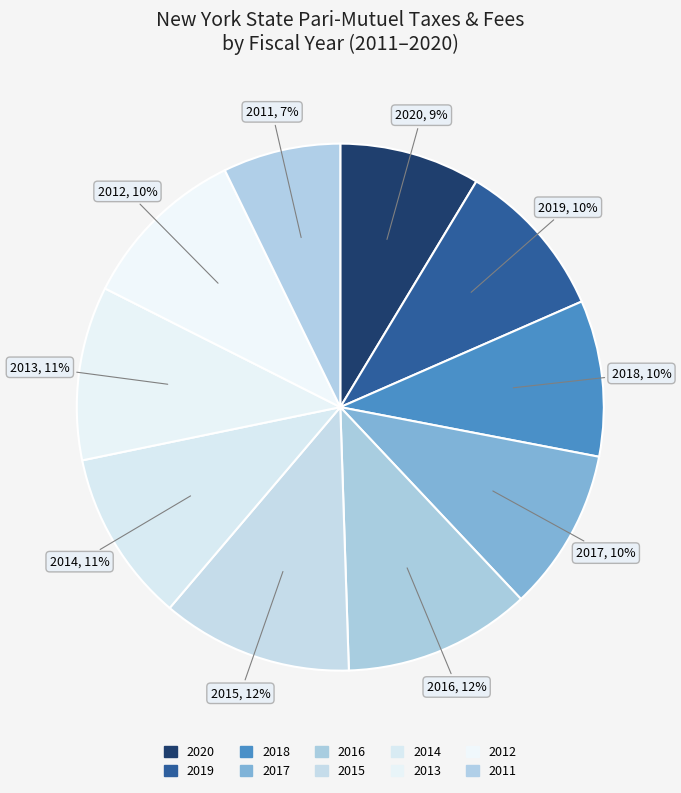

To the nearest percent, what percentage of the pie is 2018?

10%